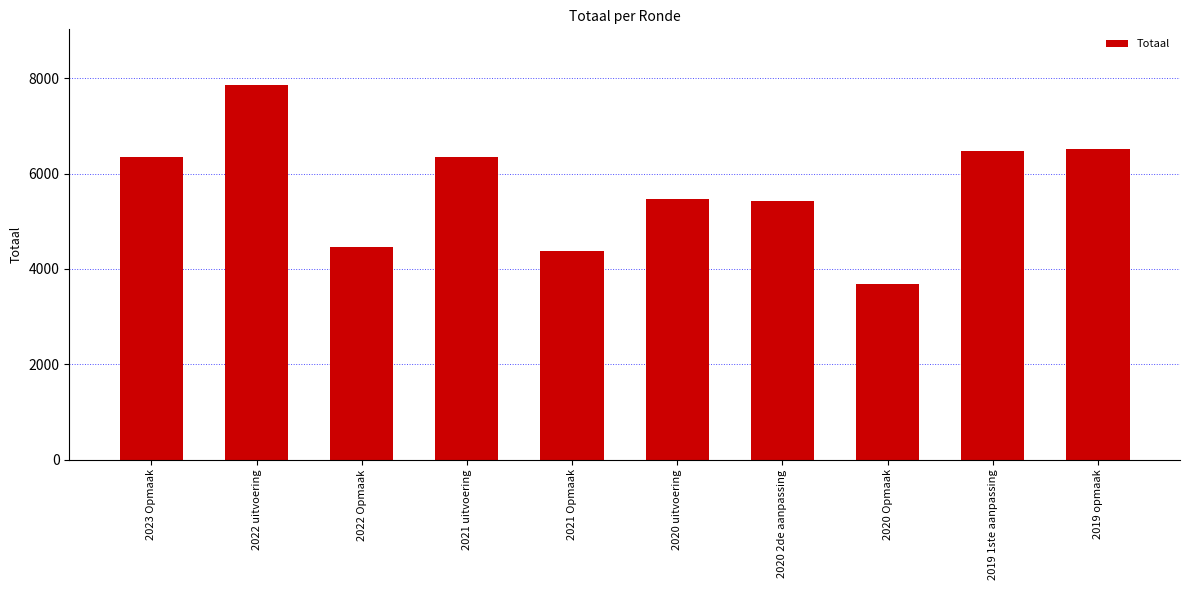

What is the sum of all values?

56968